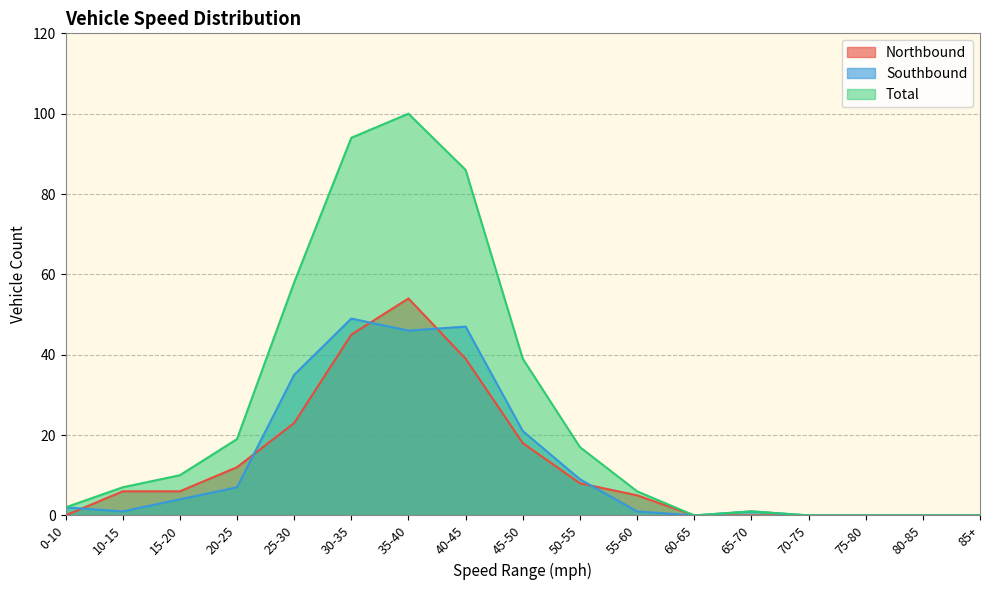

At how many categories does at least one series exceed 14?

7